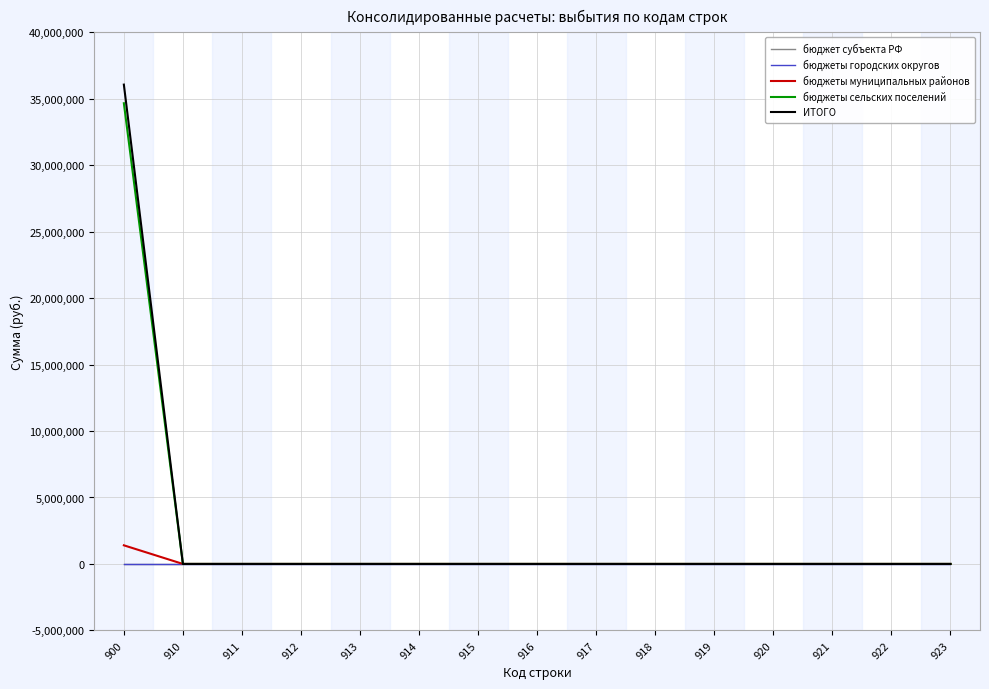

Is this an area chart (filled region under the line)?

No